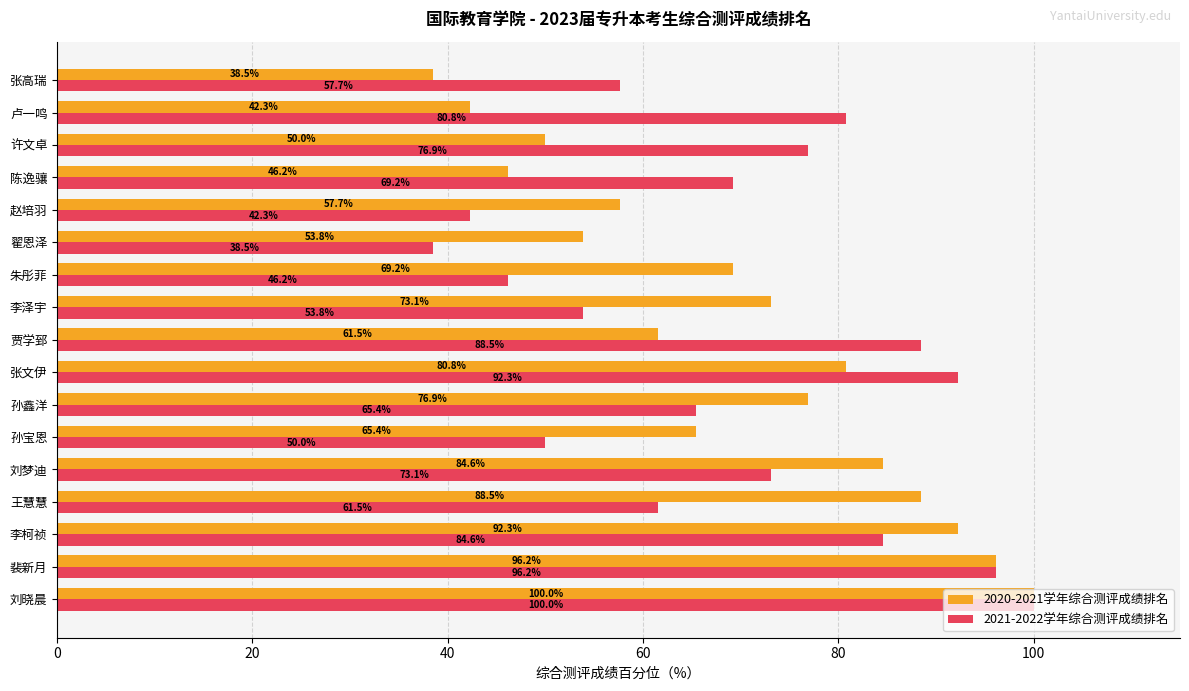

What is the greatest value displayed?

100.0